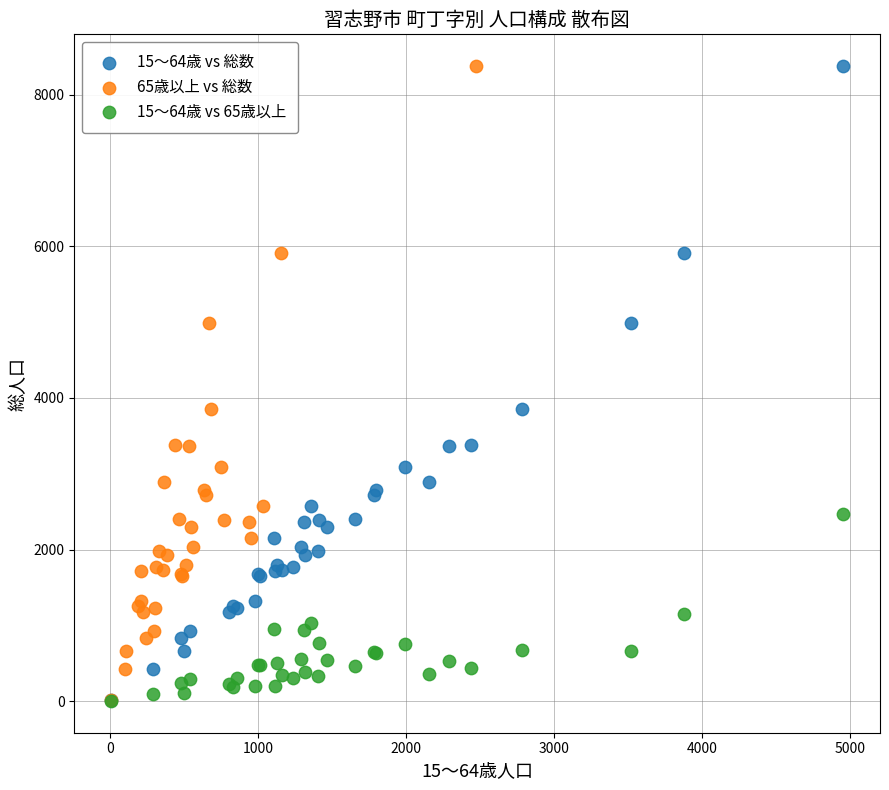

What are all the series names shown in the legend?

15～64歳 vs 総数, 65歳以上 vs 総数, 15～64歳 vs 65歳以上